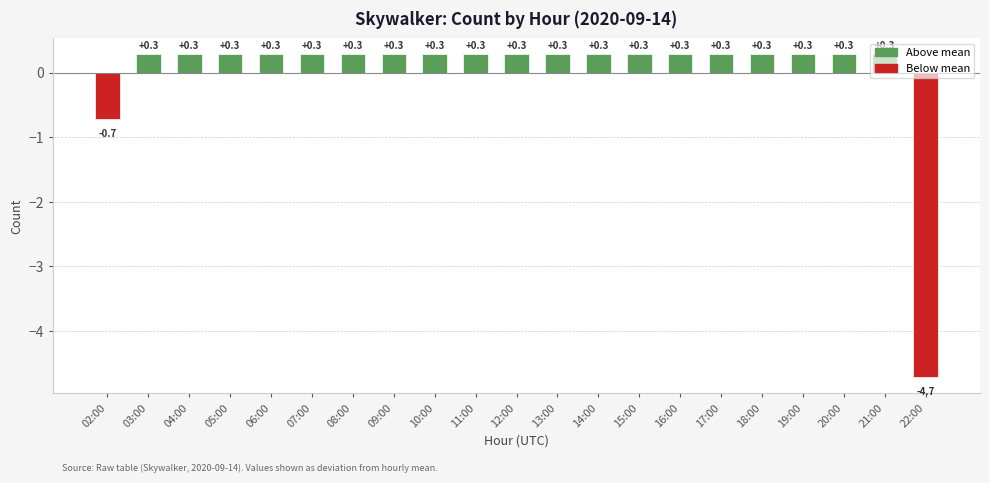

What is the label of the 18th bar from the right?

05:00